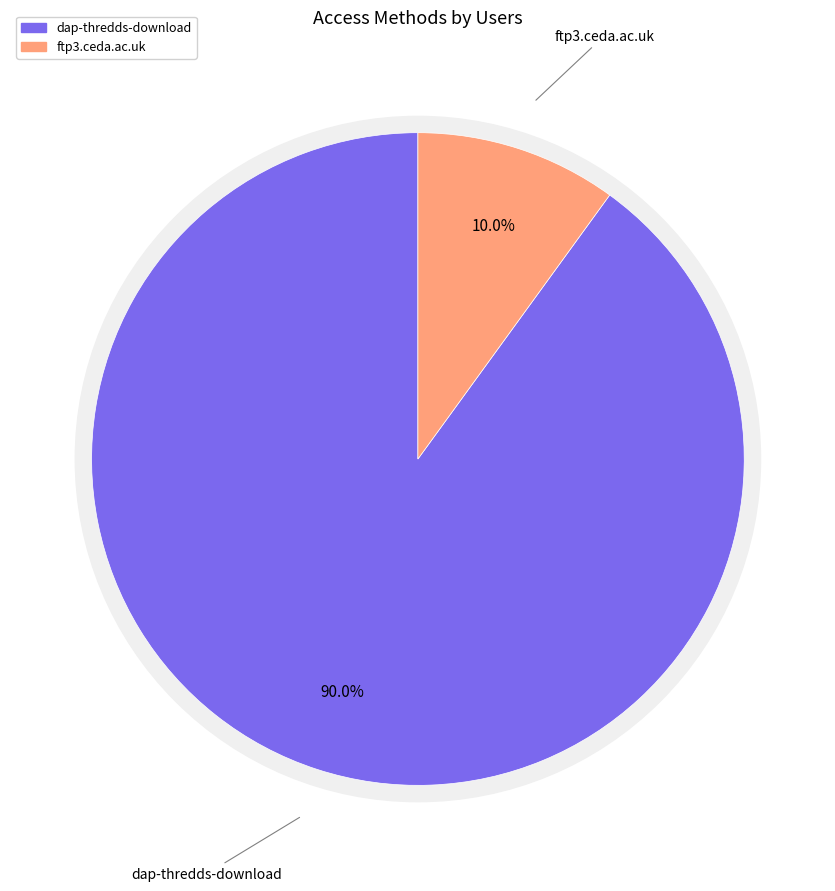

The dap-thredds-download slice represents 79% of the pie. True or false?

False